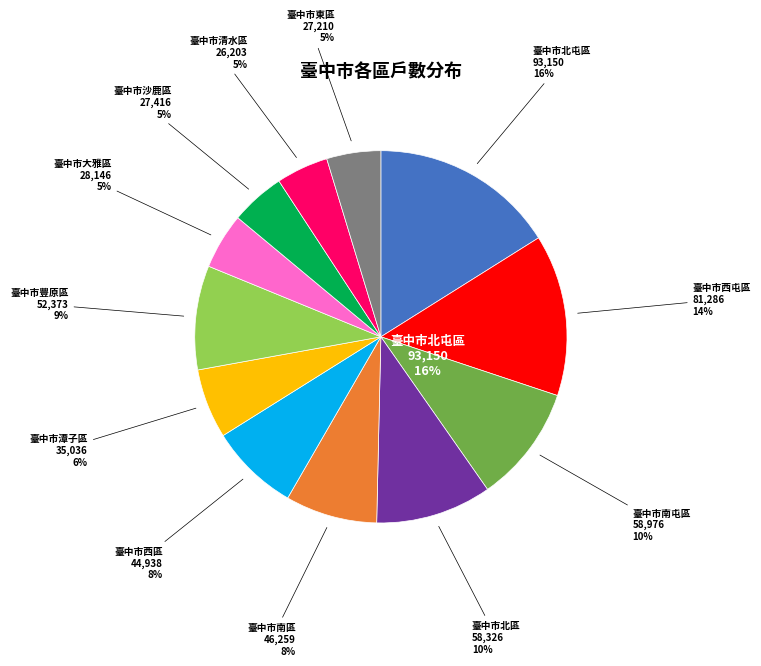

Which has a higher value, 臺中市南區 or 臺中市潭子區?

臺中市南區